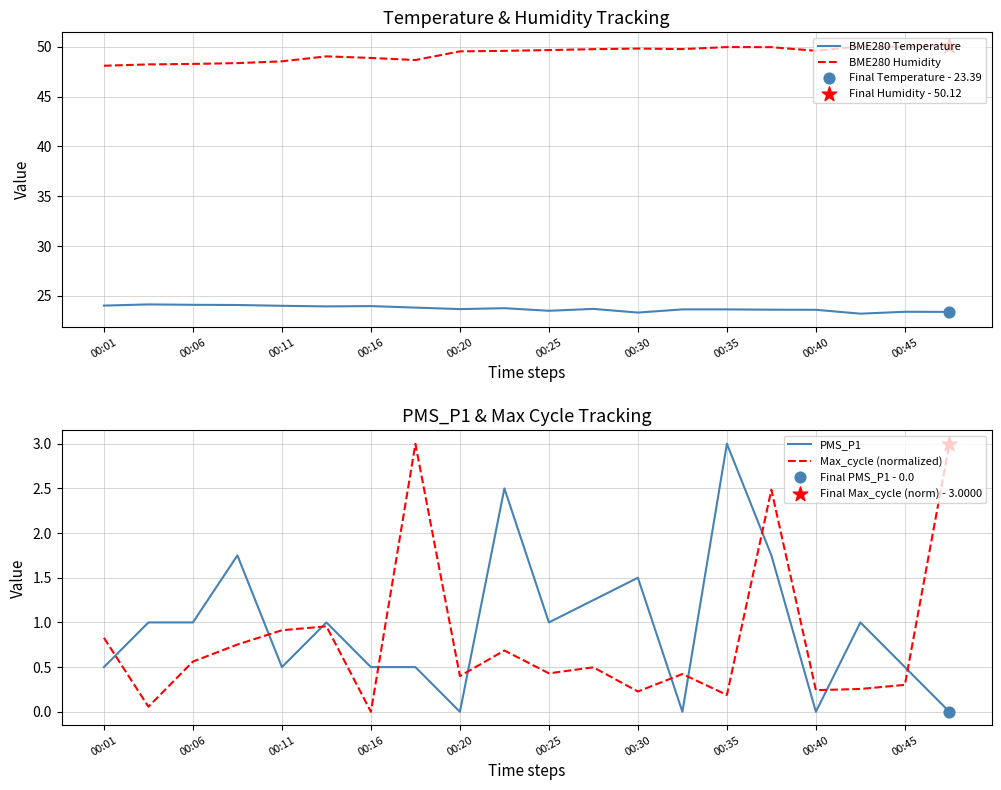

At how many categories does at least one series exceed 32?

20